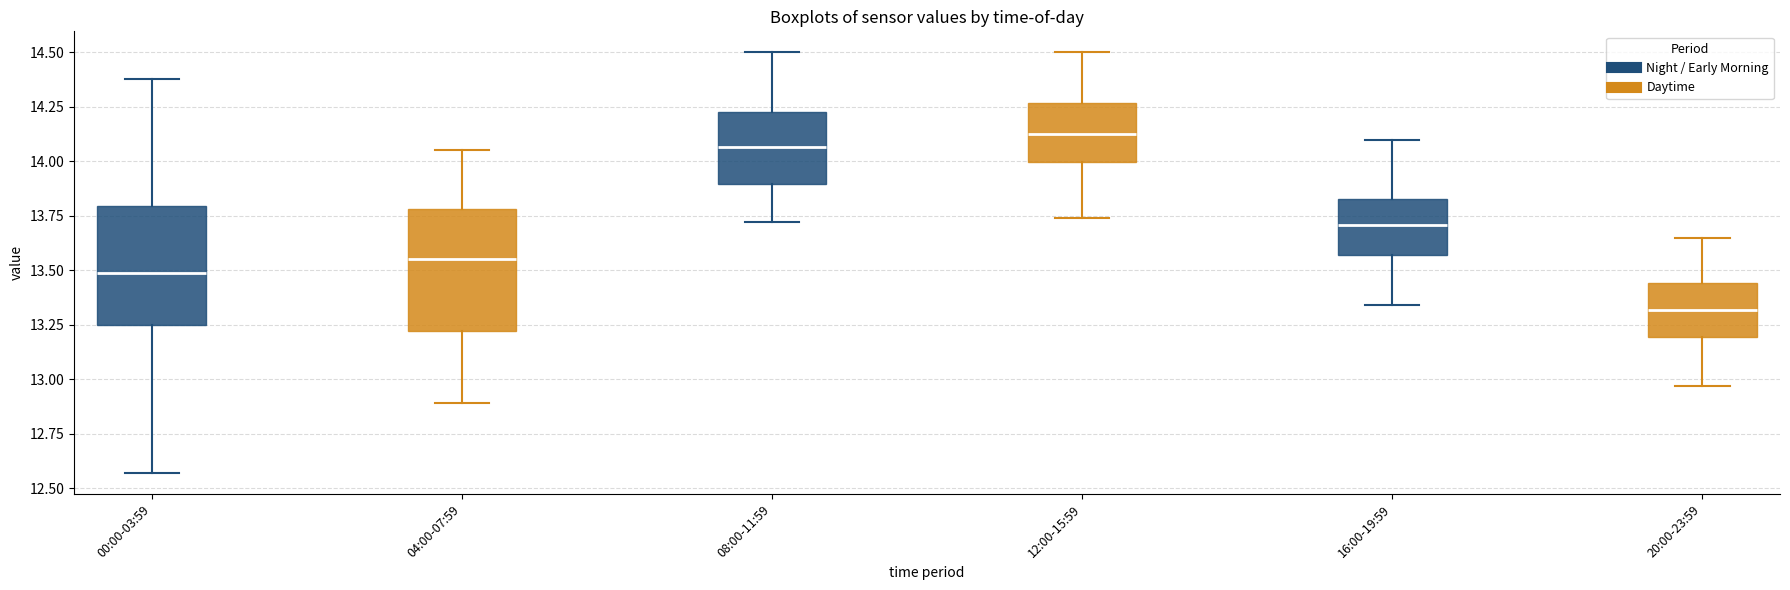

Reading left to right, transcribe this box plot: for each box, give where its median line is, the range the box spans, and where its two whiskers end, as read against the y-axis. The values are not printed on the chart, so give them approximately, as read against the axis.

00:00-03:59: median 13.50, box 13.25 to 13.80, whiskers 12.55 to 14.40
04:00-07:59: median 13.55, box 13.20 to 13.80, whiskers 12.90 to 14.05
08:00-11:59: median 14.05, box 13.90 to 14.25, whiskers 13.70 to 14.50
12:00-15:59: median 14.15, box 14.00 to 14.25, whiskers 13.75 to 14.50
16:00-19:59: median 13.70, box 13.55 to 13.85, whiskers 13.35 to 14.10
20:00-23:59: median 13.30, box 13.20 to 13.45, whiskers 12.95 to 13.65